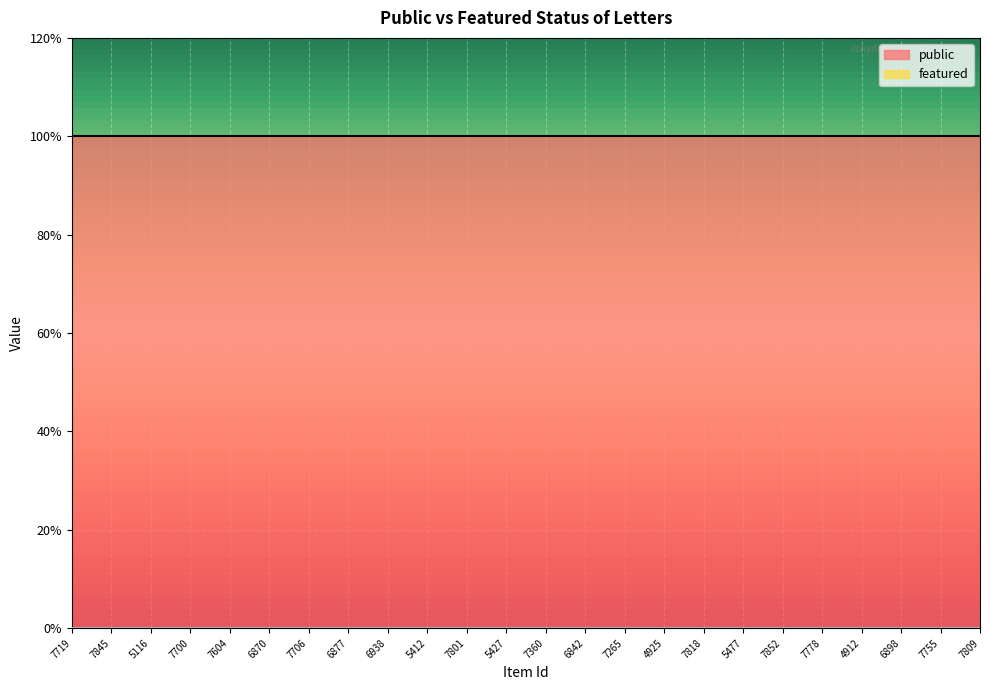

True or false: featured has more than 0 interior local peaks.

False